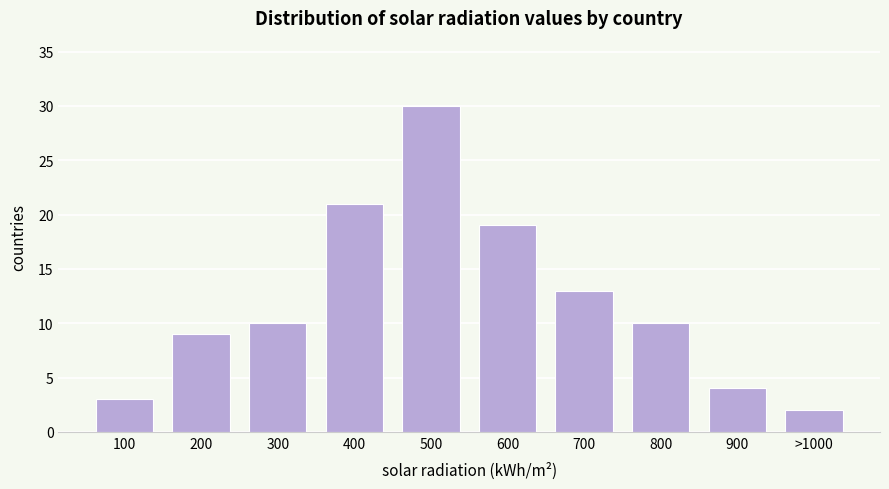

Reading right to left, what are all the values shown in this chart?

>1000=2	900=4	800=10	700=13	600=19	500=30	400=21	300=10	200=9	100=3